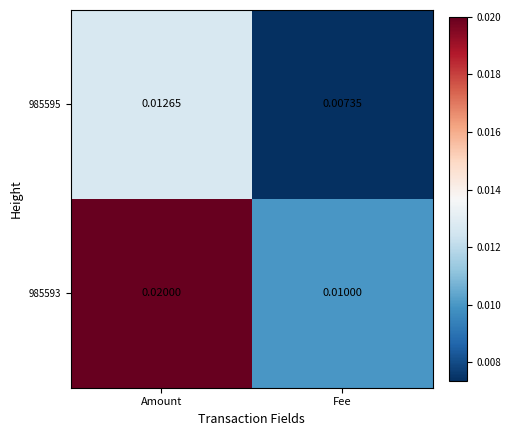

List the series in order of their peak value, highest first.

985593, 985595